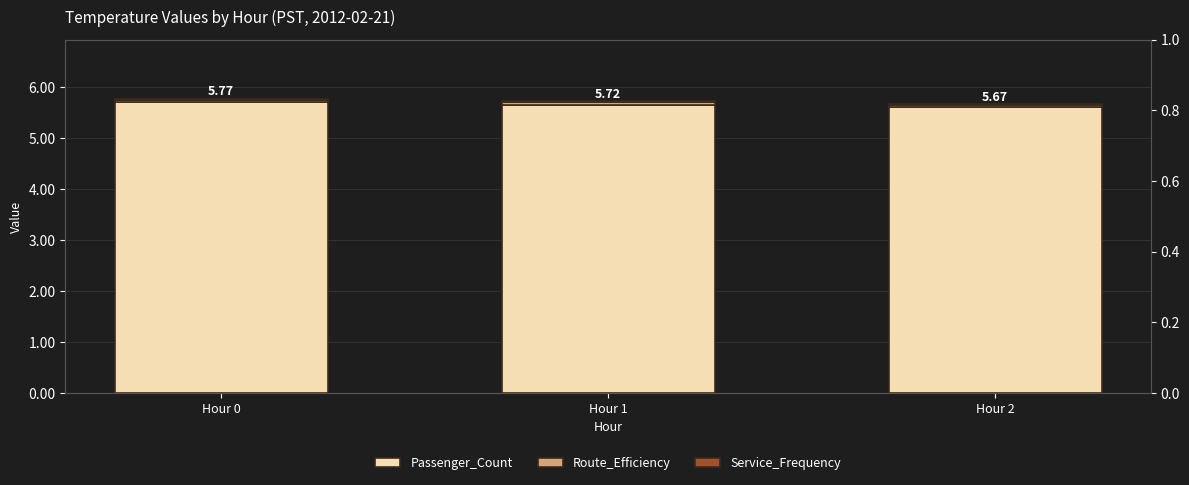

Rank the series at Hour 0 from highest to lowest value.

Passenger_Count, Route_Efficiency, Service_Frequency